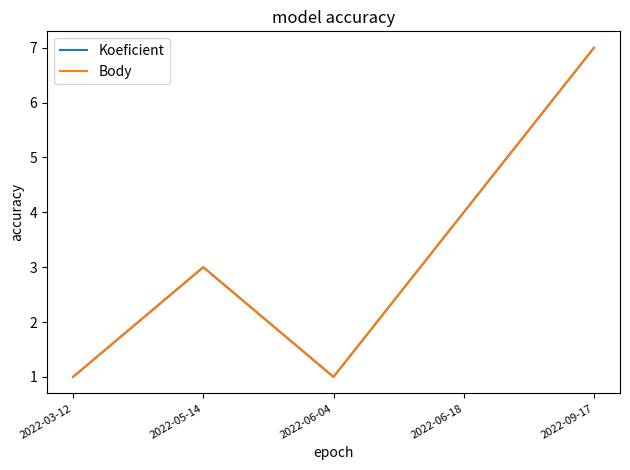

True or false: Body and Koeficient intersect in this chart.

False